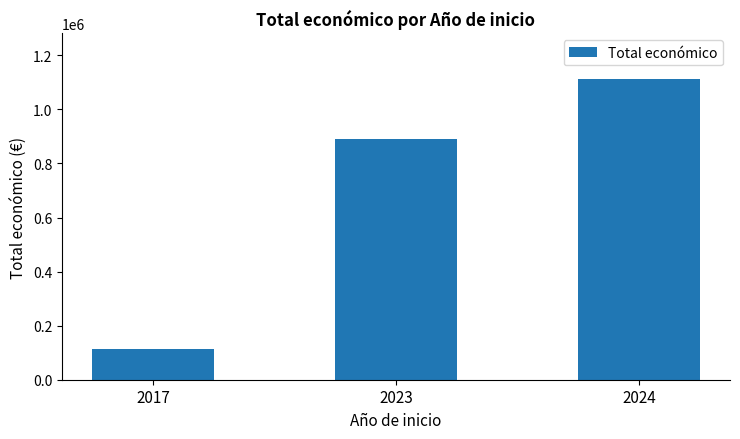

What is the value of the 1st bar from the left?

114223